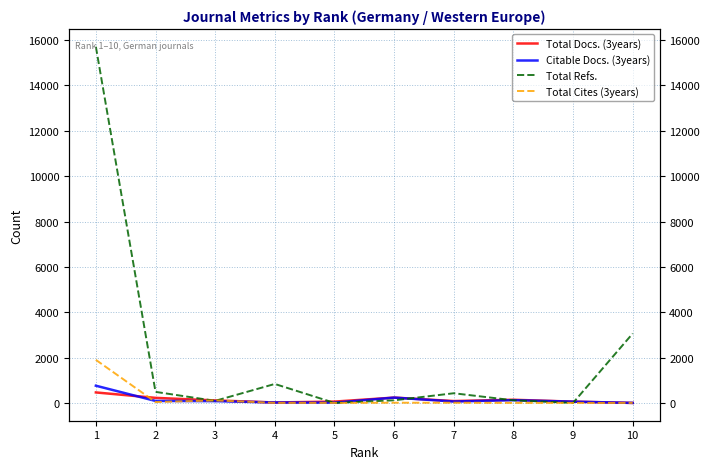

What is the total value across all series at 8?

378